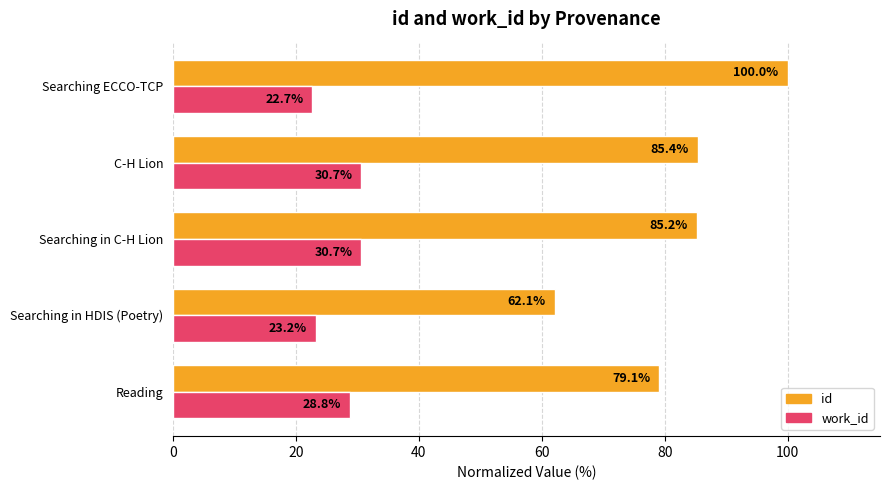

The value of id at Searching in HDIS (Poetry) is 92.5. True or false?

False